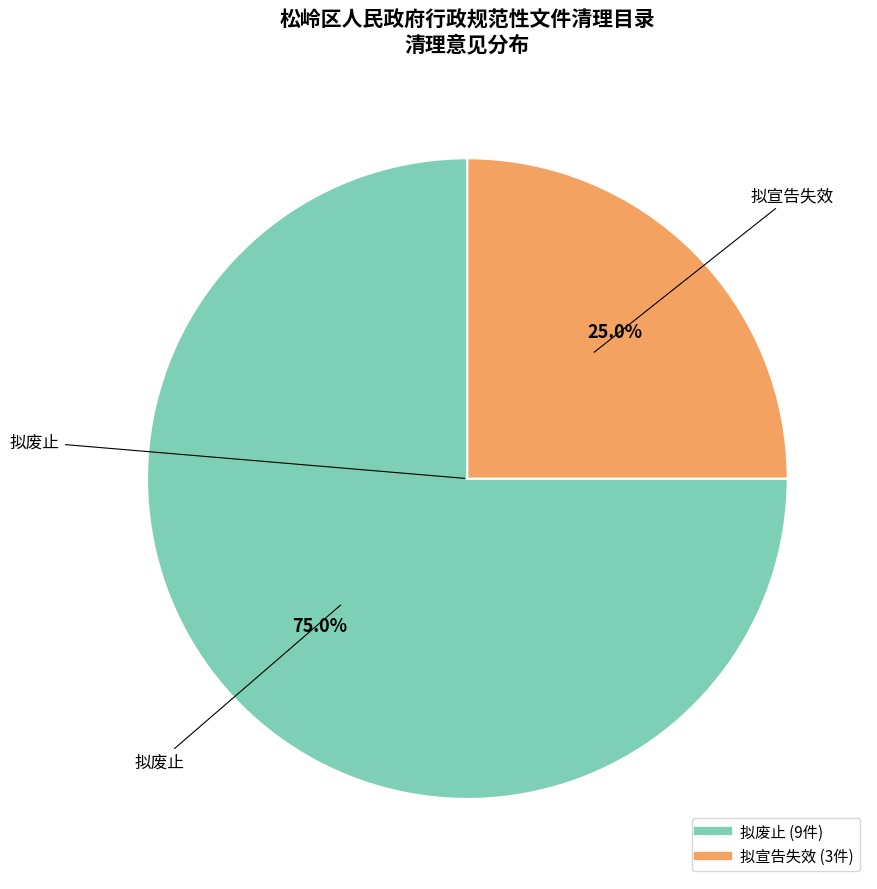

What portion of the pie excludes 拟废止?

25.0%